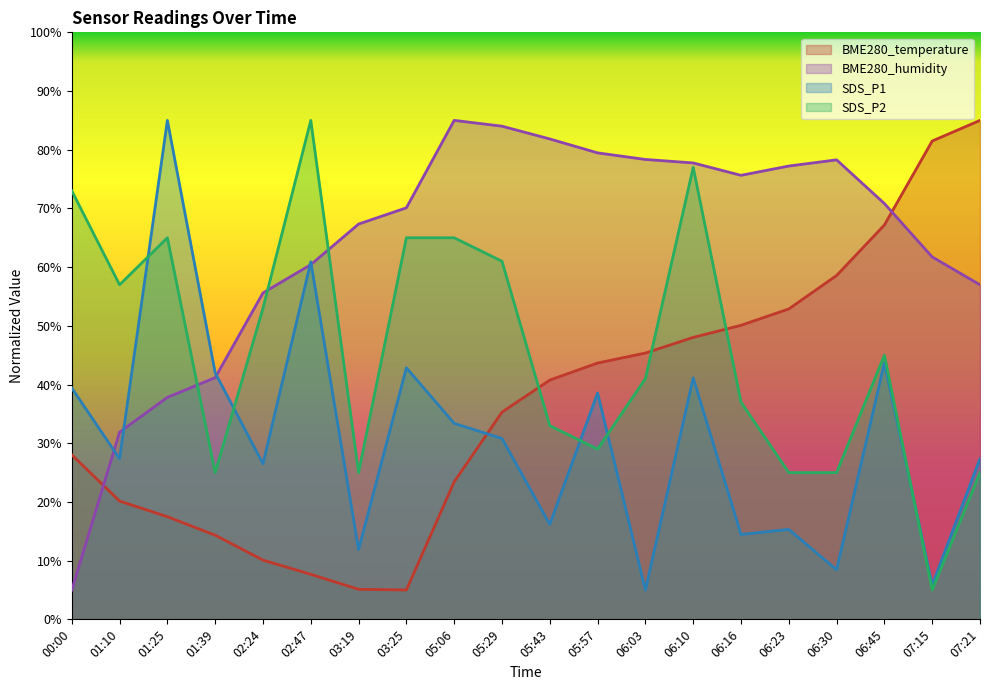

What is the difference between the maximum and minimum values in the BME280_temperature series?

80.0